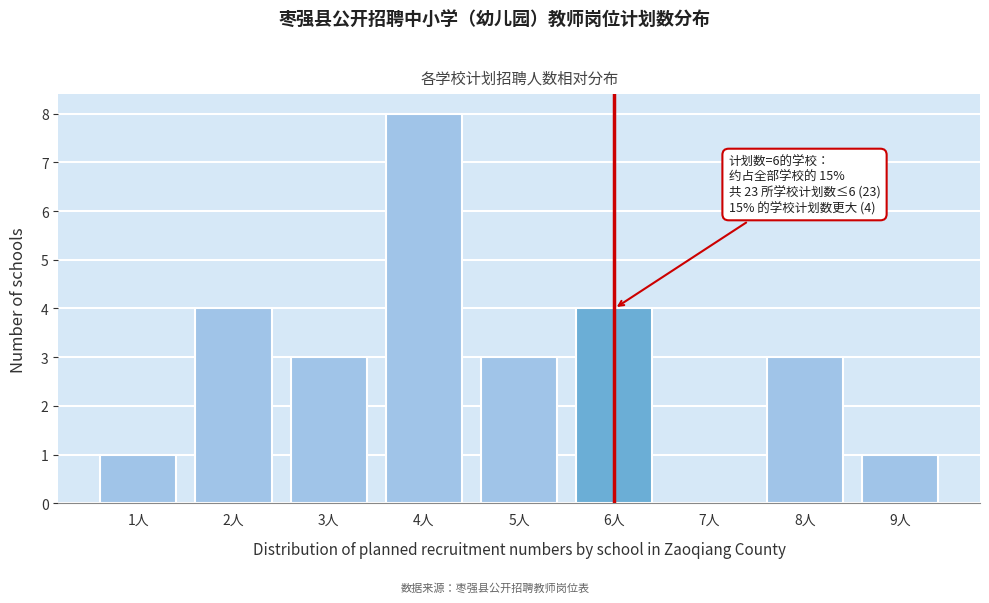

Reading left to right, transcribe all the data shown in this chart.

1人=1	2人=4	3人=3	4人=8	5人=3	6人=4	7人=0	8人=3	9人=1